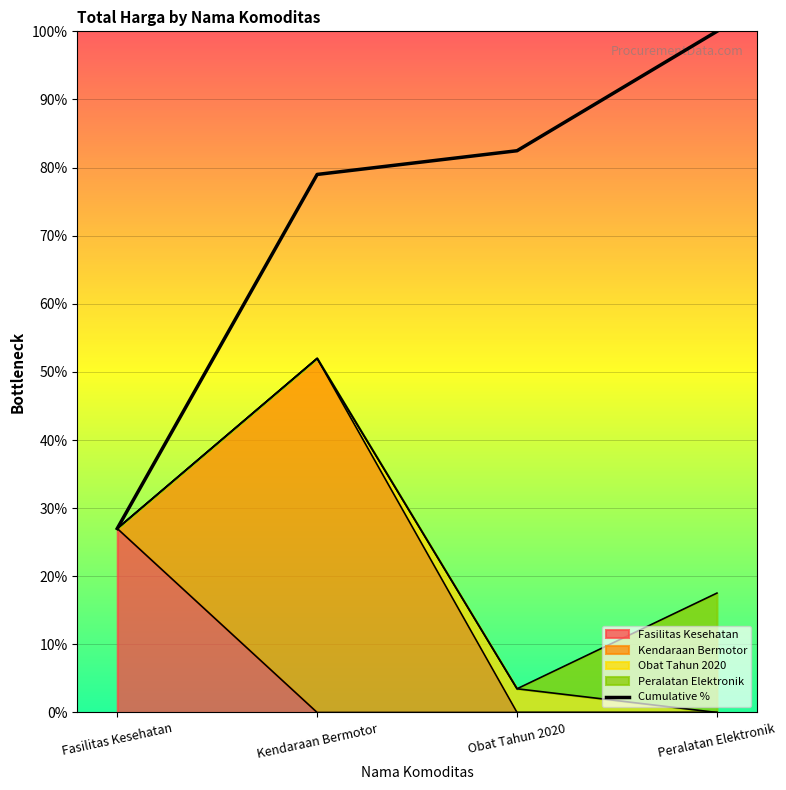

Is it true that the value at Fasilitas Kesehatan is 27.0?

True